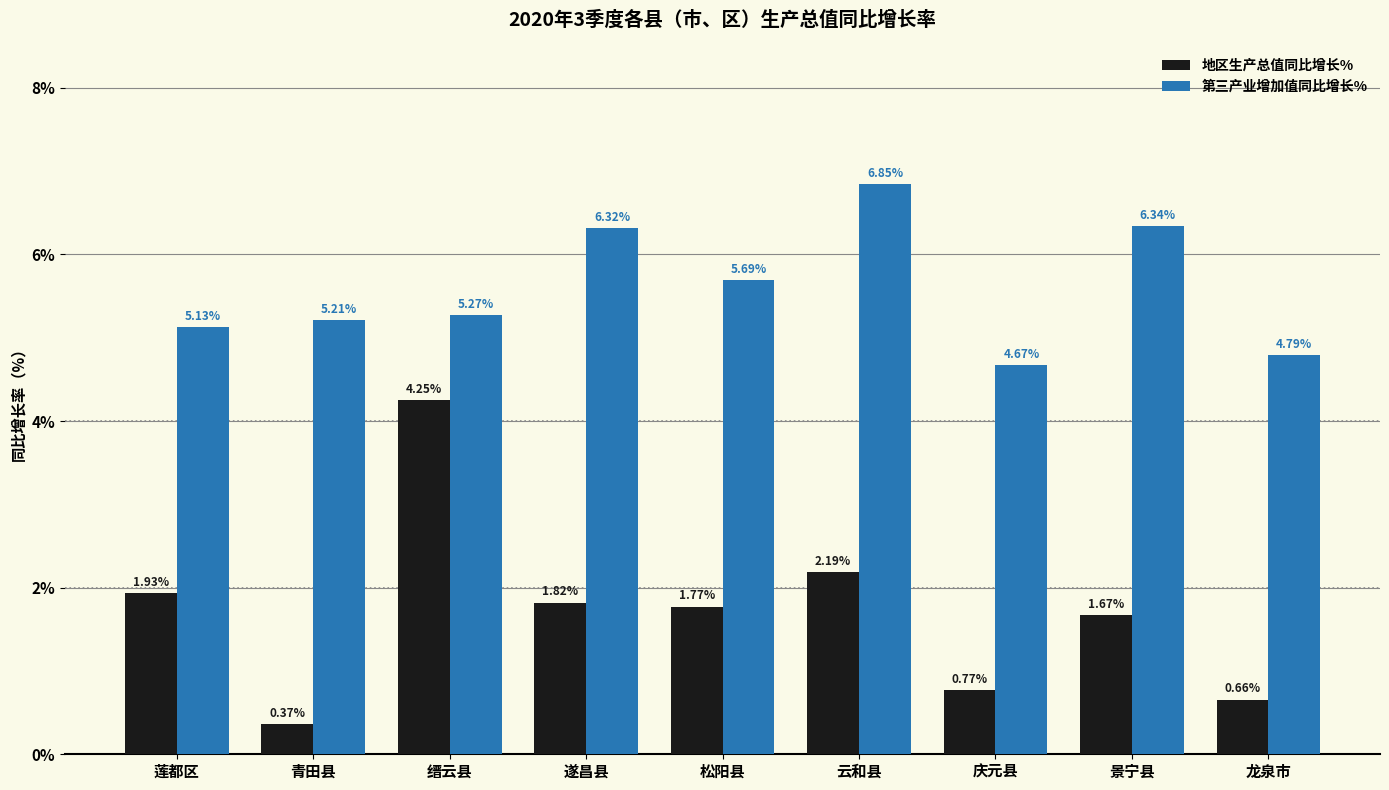

Is it true that 第三产业增加值同比增长% equals 3.0 at 景宁县?

False